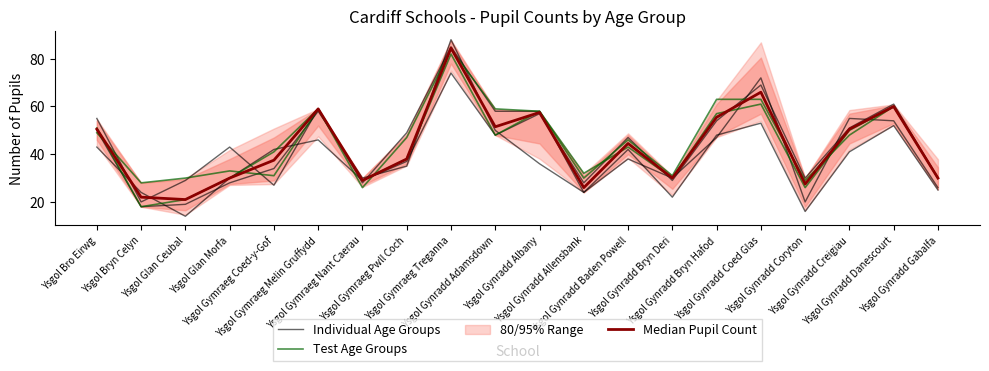

What is the difference between the Test Age Groups values at Ysgol Glan Ceubal and Ysgol Gynradd Albany?

28.0